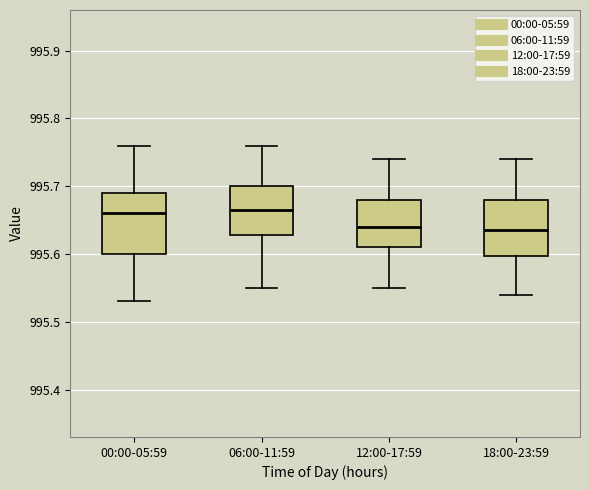

Reading left to right, transcribe this box plot: for each box, give where its median line is, the range the box spans, and where its two whiskers end, as read against the y-axis. The values are not printed on the chart, so give them approximately, as read against the axis.

00:00-05:59: median 995.66, box 995.60 to 995.69, whiskers 995.53 to 995.76
06:00-11:59: median 995.67, box 995.63 to 995.70, whiskers 995.55 to 995.76
12:00-17:59: median 995.64, box 995.61 to 995.68, whiskers 995.55 to 995.74
18:00-23:59: median 995.64, box 995.60 to 995.68, whiskers 995.54 to 995.74